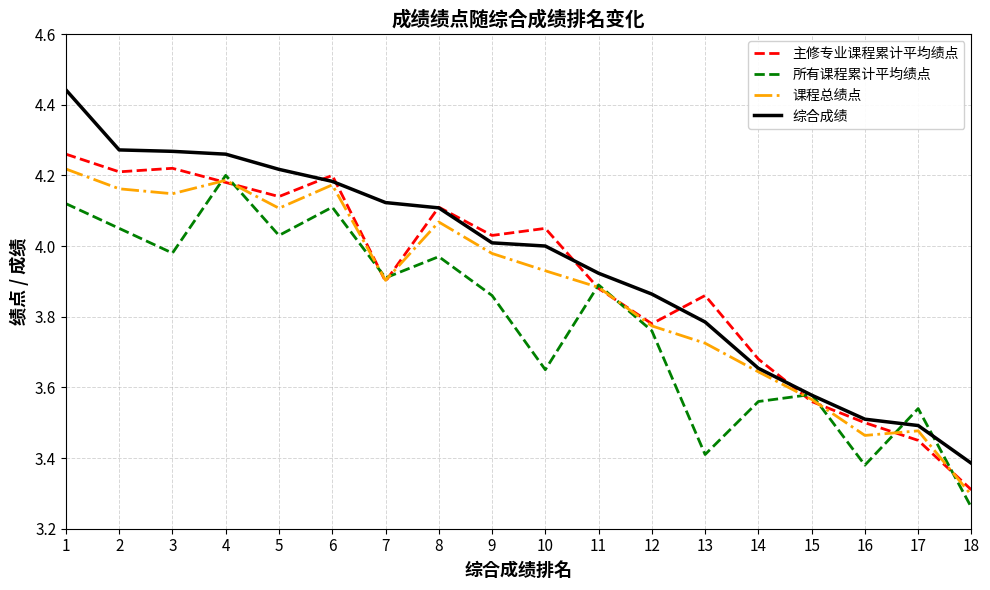

What is the spread (max minus min) of values at 3?

0.3